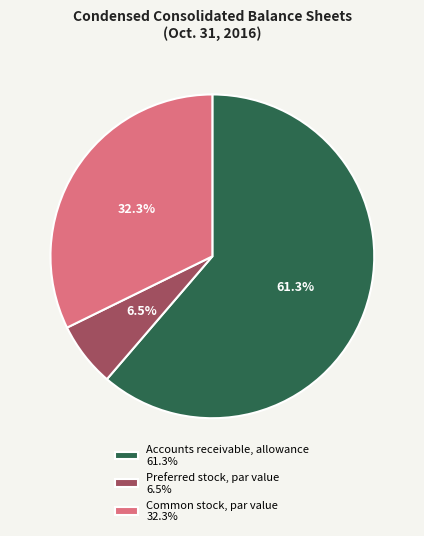

Count the number of slices in the pie.

3